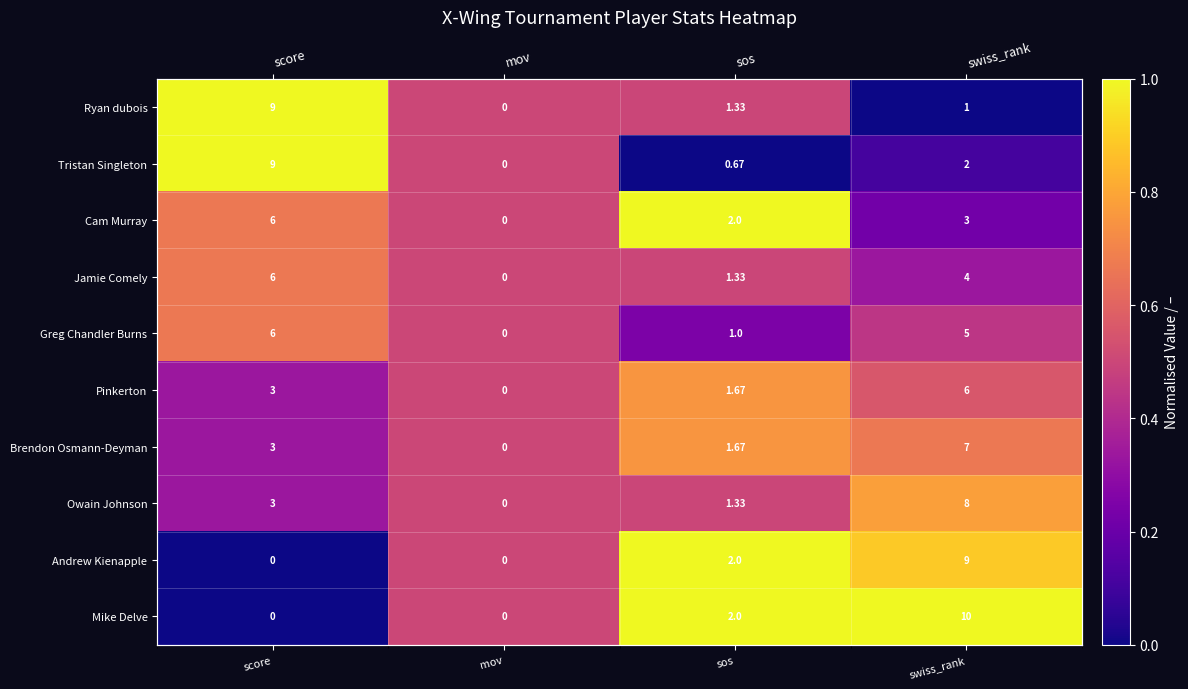

Which has a higher value, swiss_rank or sos?

sos